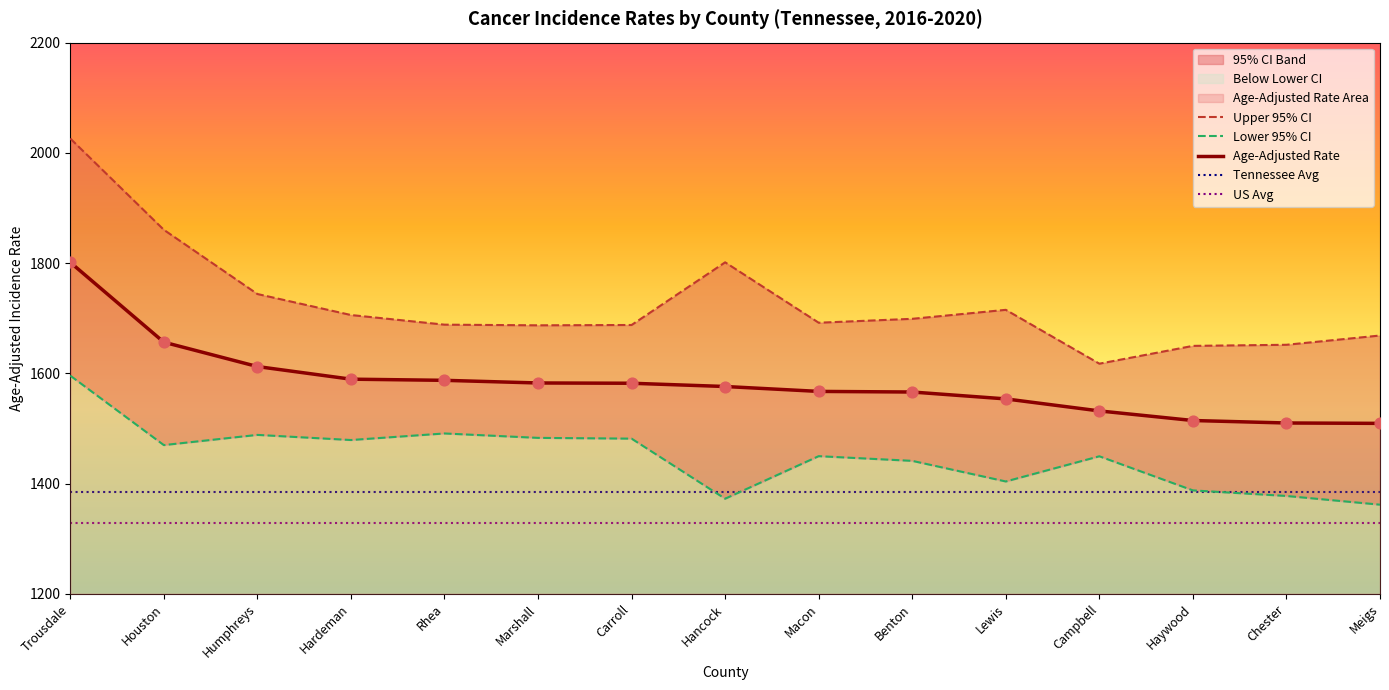

Is the value of Upper 95% CI at Marshall greater than the value of Age-Adjusted Rate at Lewis?

Yes